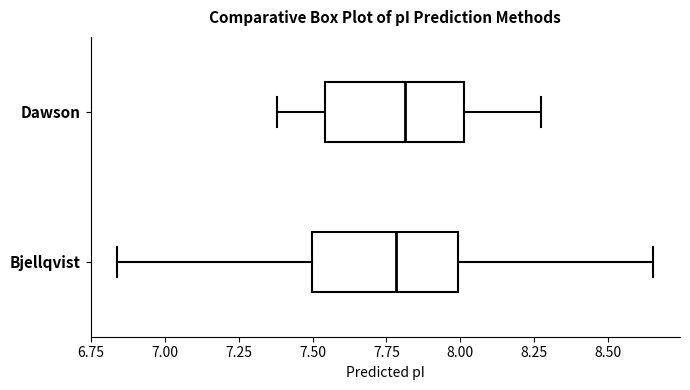

Where does the right whisker of the box for Bjellqvist end on the x-axis? The values are not printed on the chart, so give them approximately, as read against the axis.

8.65